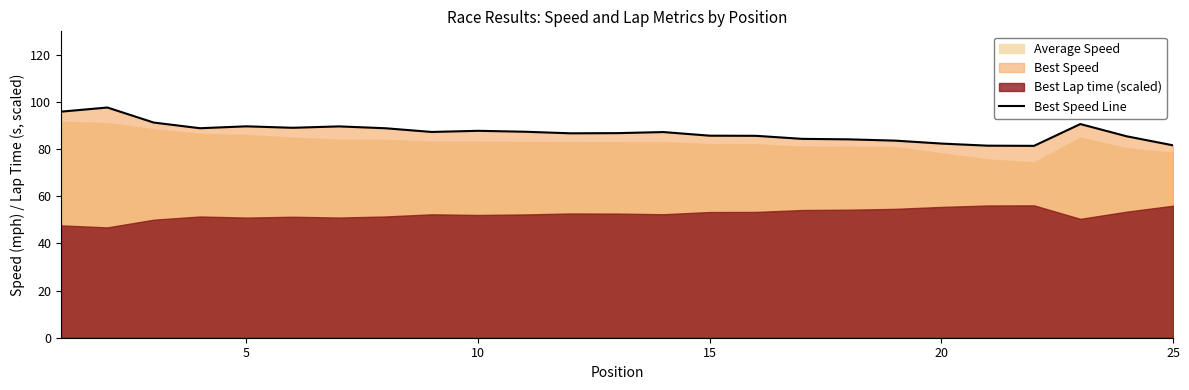

The Best Speed Line series shows 38.6 at 15. True or false?

False